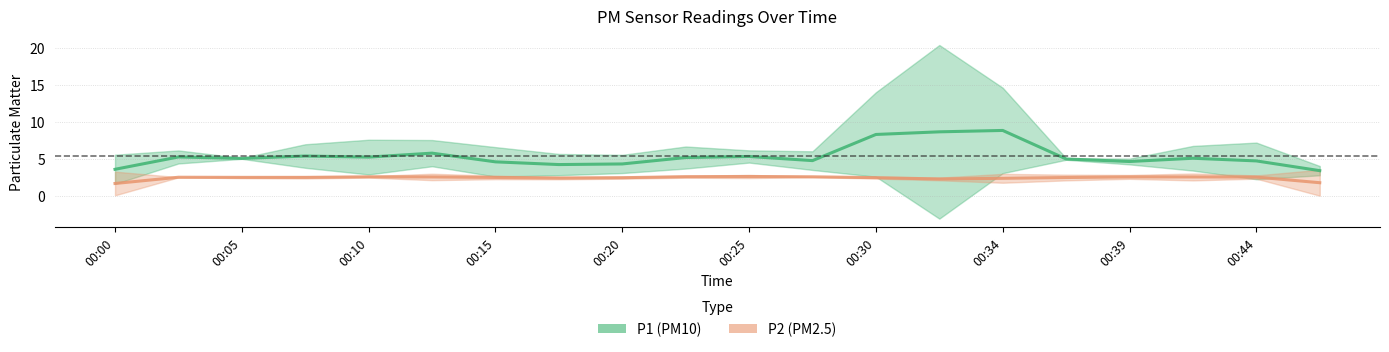

What is the total value across all series at 00:44?

7.7